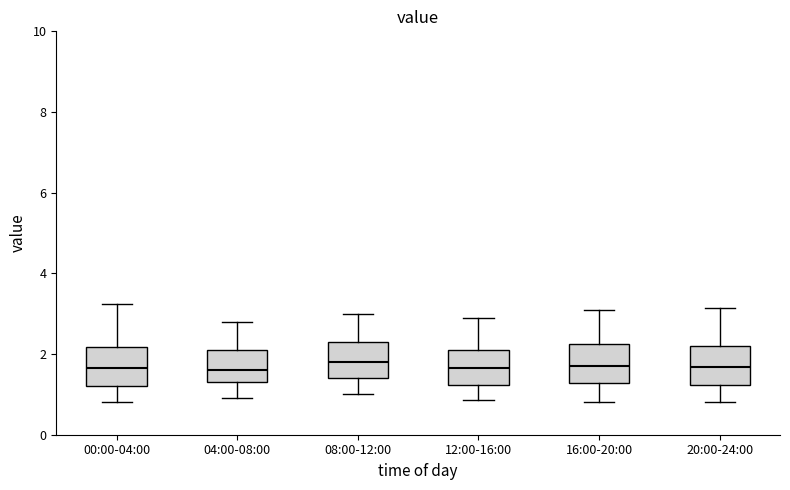

Reading left to right, transcribe this box plot: for each box, give where its median line is, the range the box spans, and where its two whiskers end, as read against the y-axis. The values are not printed on the chart, so give them approximately, as read against the axis.

00:00-04:00: median 1.6, box 1.2 to 2.2, whiskers 0.8 to 3.2
04:00-08:00: median 1.6, box 1.4 to 2.2, whiskers 1.0 to 2.8
08:00-12:00: median 1.8, box 1.4 to 2.4, whiskers 1.0 to 3.0
12:00-16:00: median 1.6, box 1.2 to 2.2, whiskers 0.8 to 3.0
16:00-20:00: median 1.8, box 1.2 to 2.2, whiskers 0.8 to 3.2
20:00-24:00: median 1.6, box 1.2 to 2.2, whiskers 0.8 to 3.2